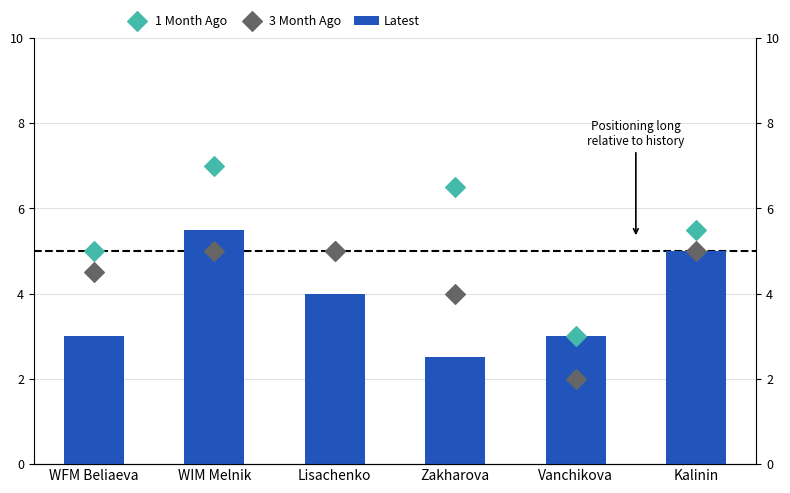

Which series has the largest Y range (max minus min)?

1 Month Ago